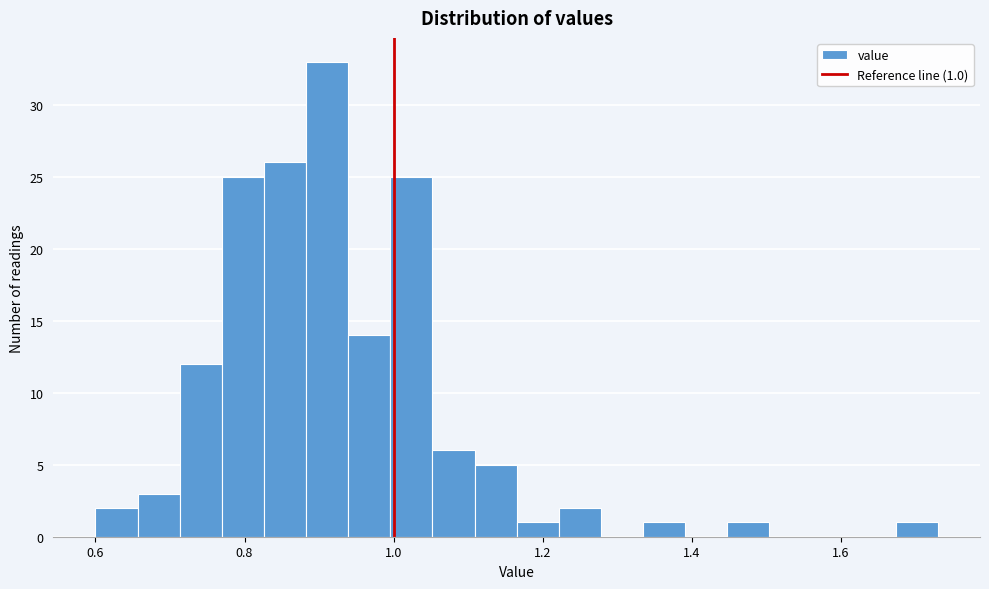

Around what value on the x-axis is the tallest bar? Give the approximate position of its centre, as read against the axis.

0.92